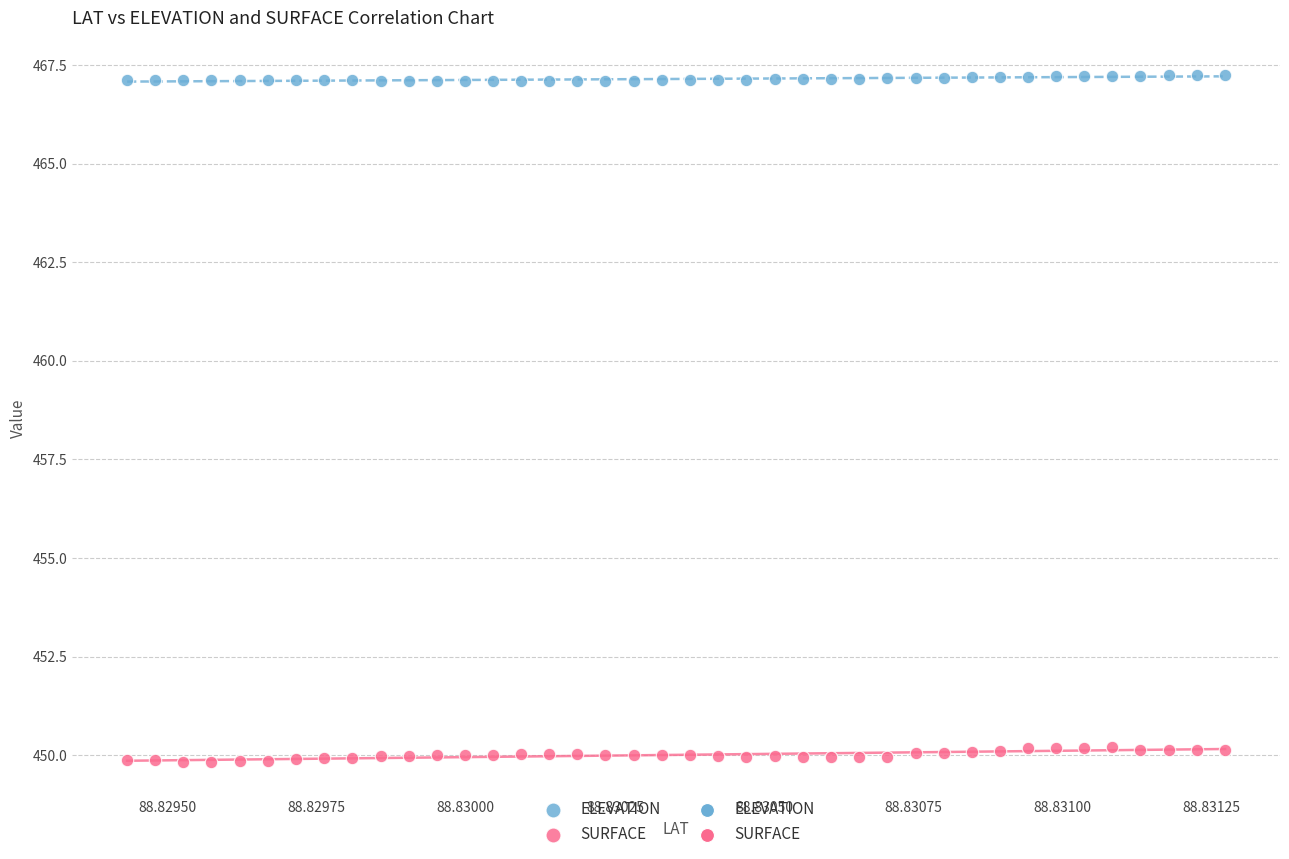

Across all data points, what is the range of Y values (max minus min)?

17.4